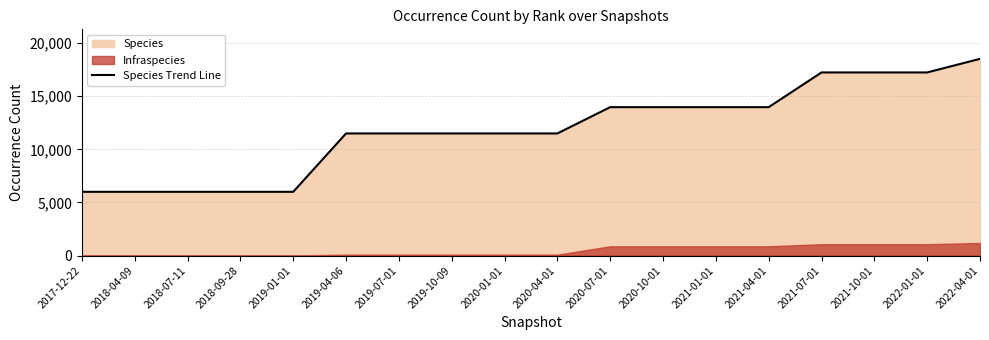

What is the change in value from 2020-07-01 to 2021-10-01?

+3268